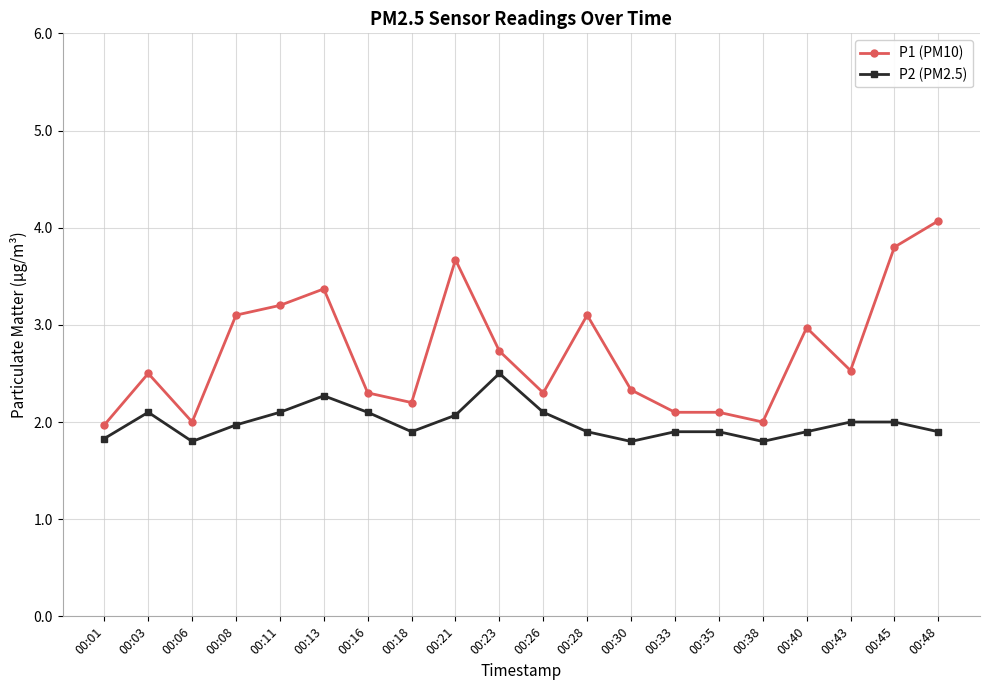

What is the difference between the maximum and second lowest values in the P2 (PM2.5) series?

0.7